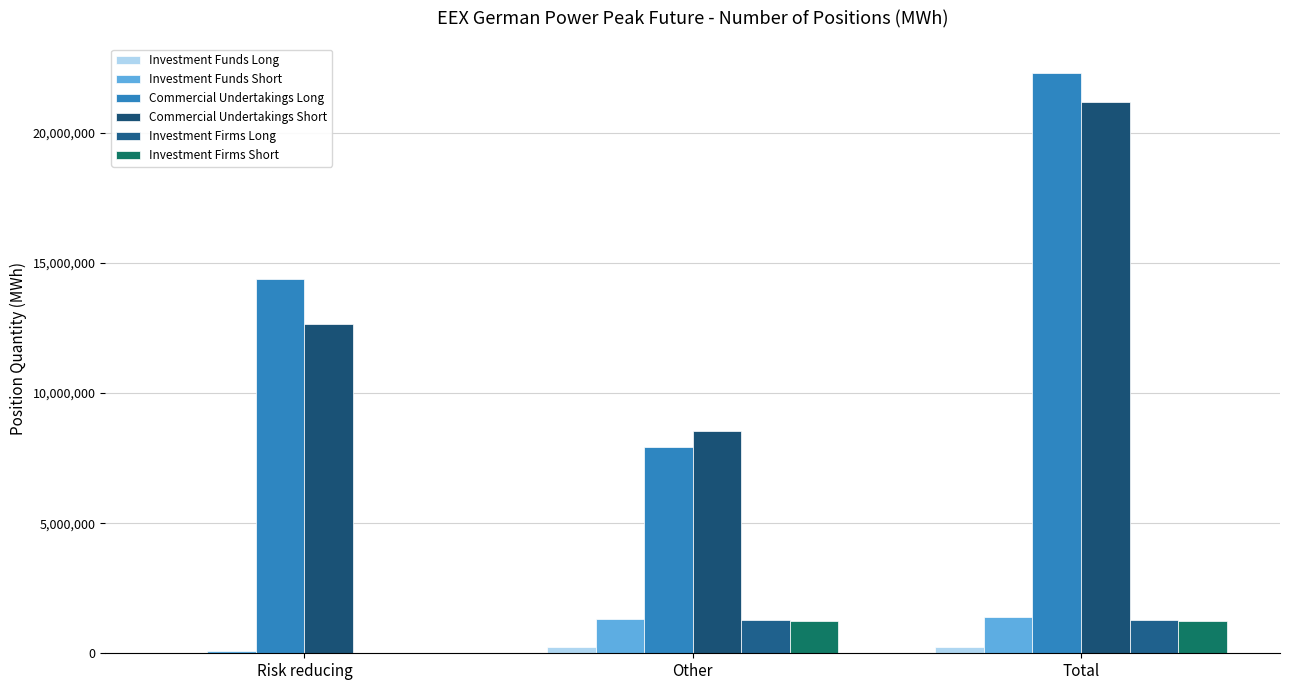

How many series are shown in this chart?

6